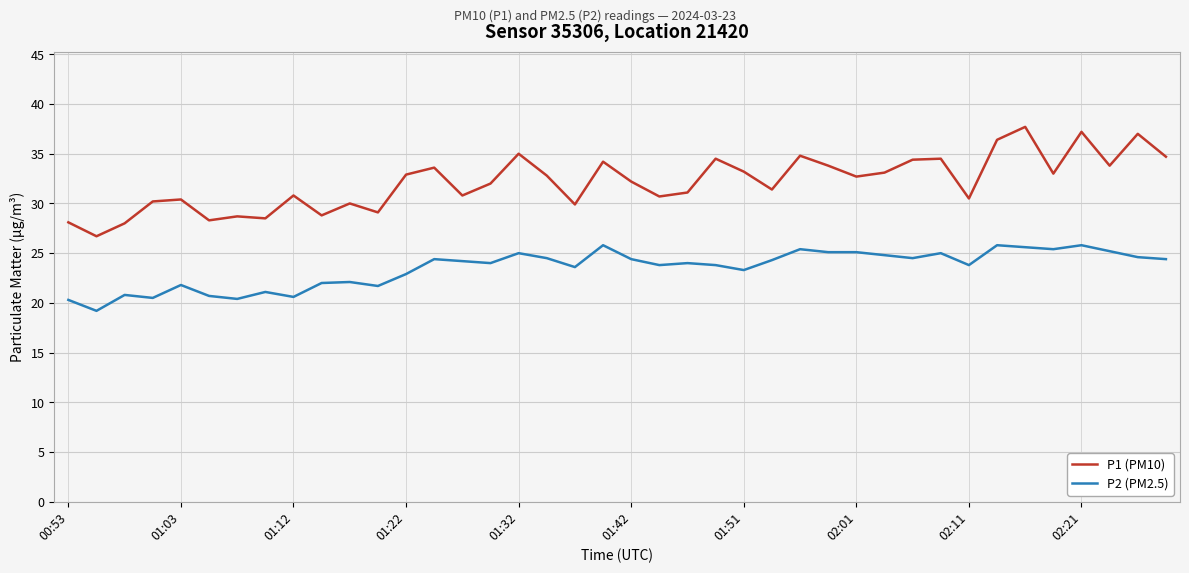

Rank the series by their average value, from lowest to highest.

P2 (PM2.5), P1 (PM10)